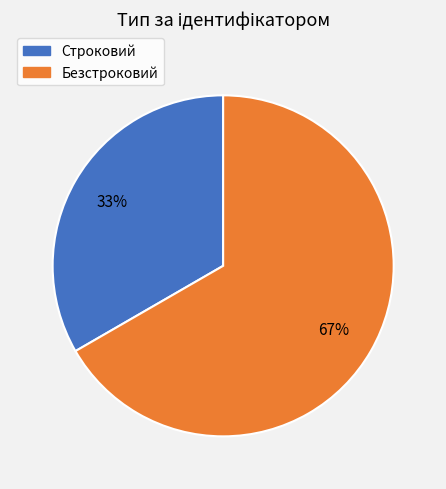

To the nearest percent, what portion does Безстроковий represent?

67%